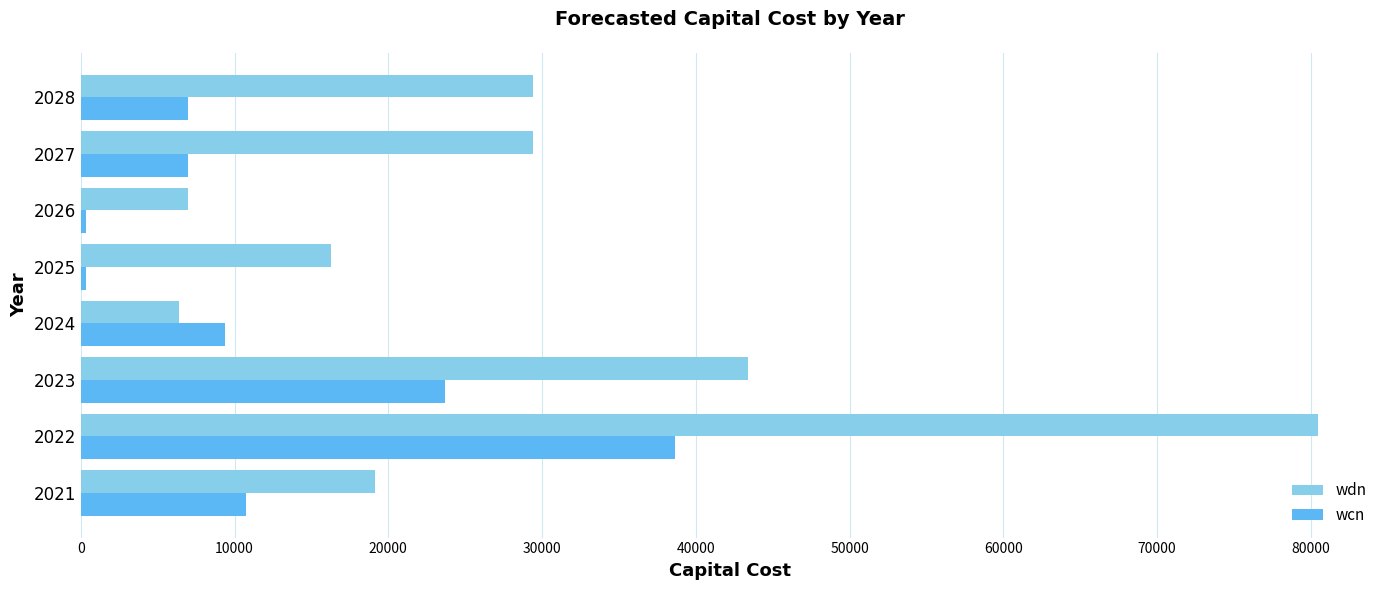

Rank the series by their average value, from highest to lowest.

wdn, wcn